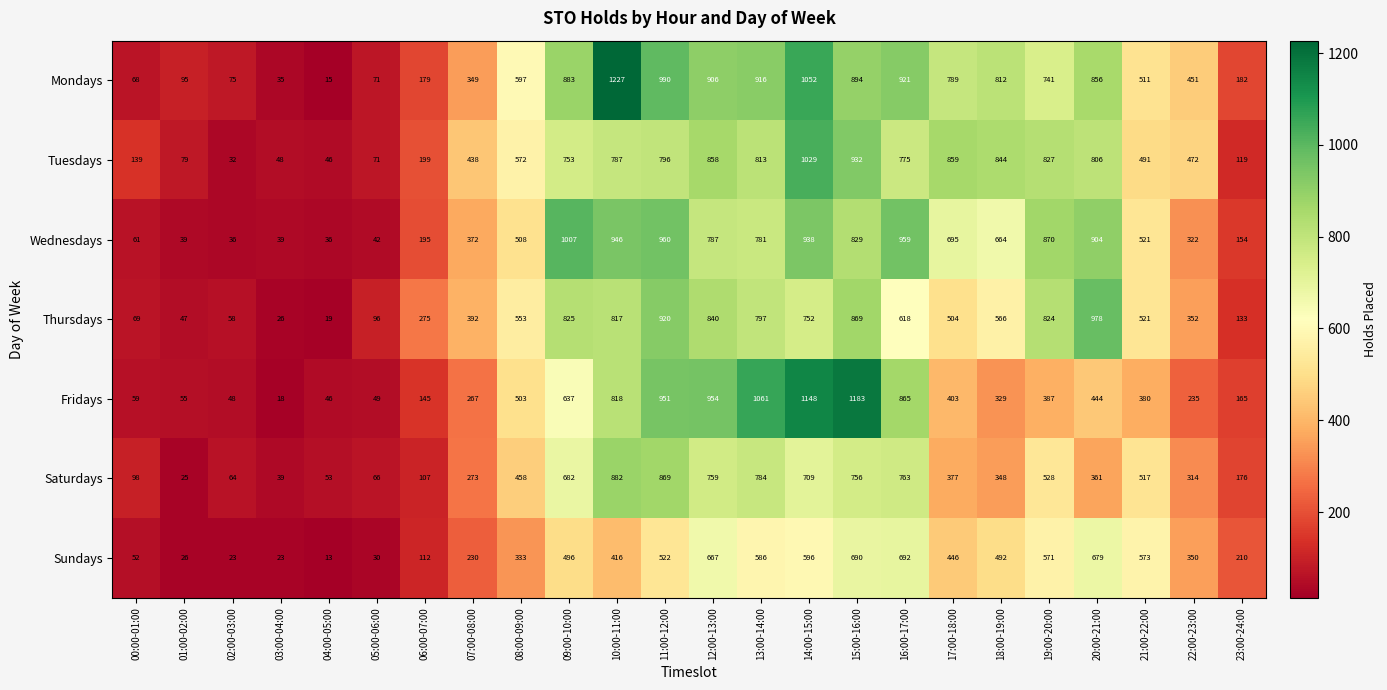

What is the sum of all Saturdays values?

10008